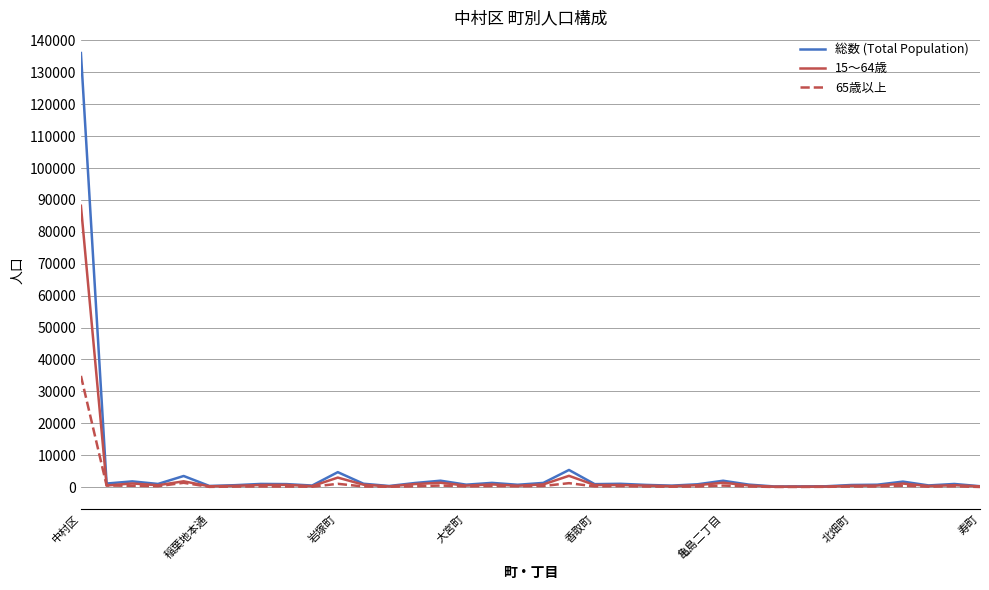

Rank the series by their maximum value, from lowest to highest.

65歳以上, 15～64歳, 総数 (Total Population)